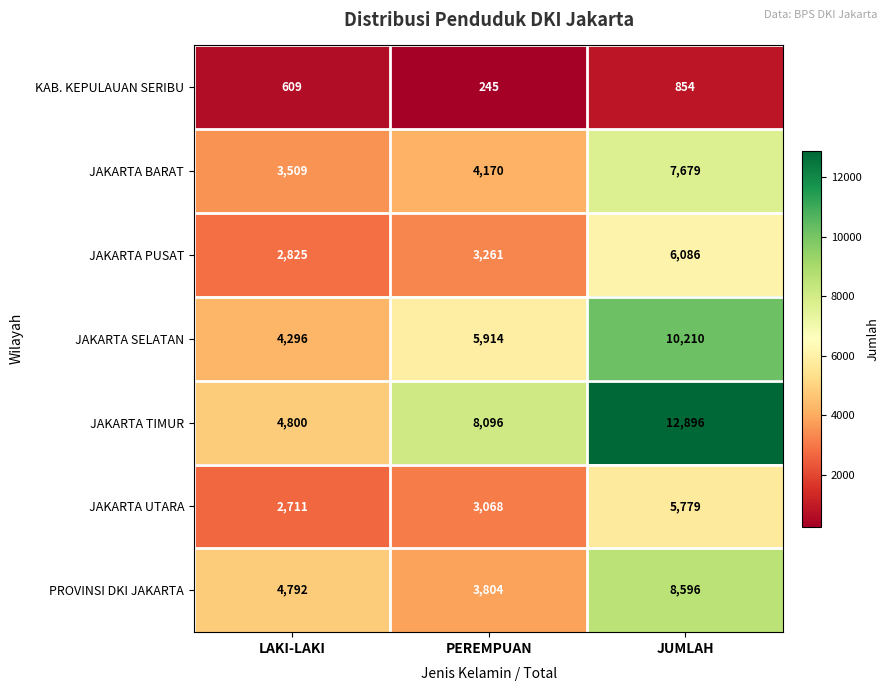

Count the number of categories in the chart.

3